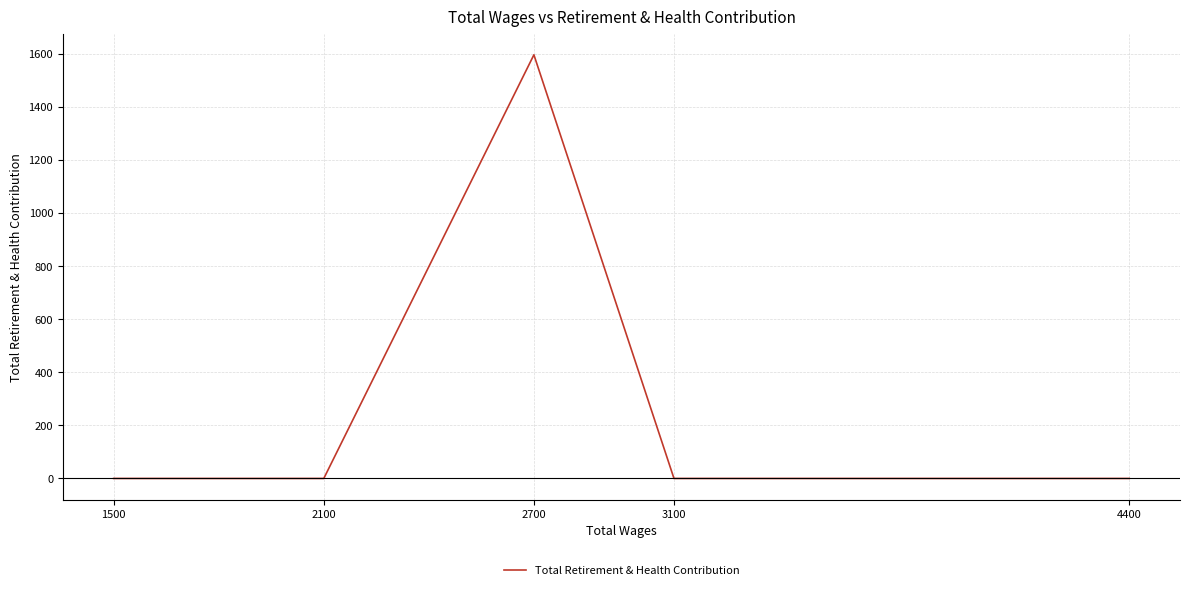

Which has a higher value, 2700 or 4400?

2700